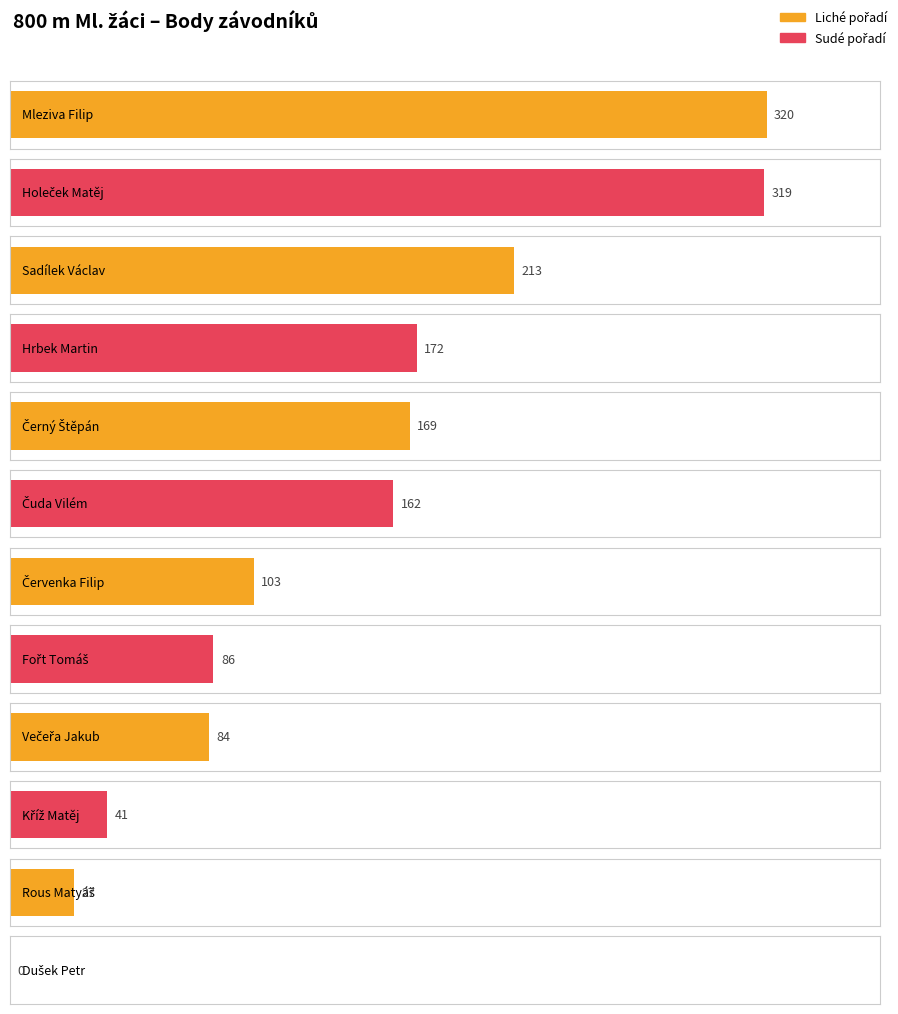

The value at Červenka Filip is 174. True or false?

False